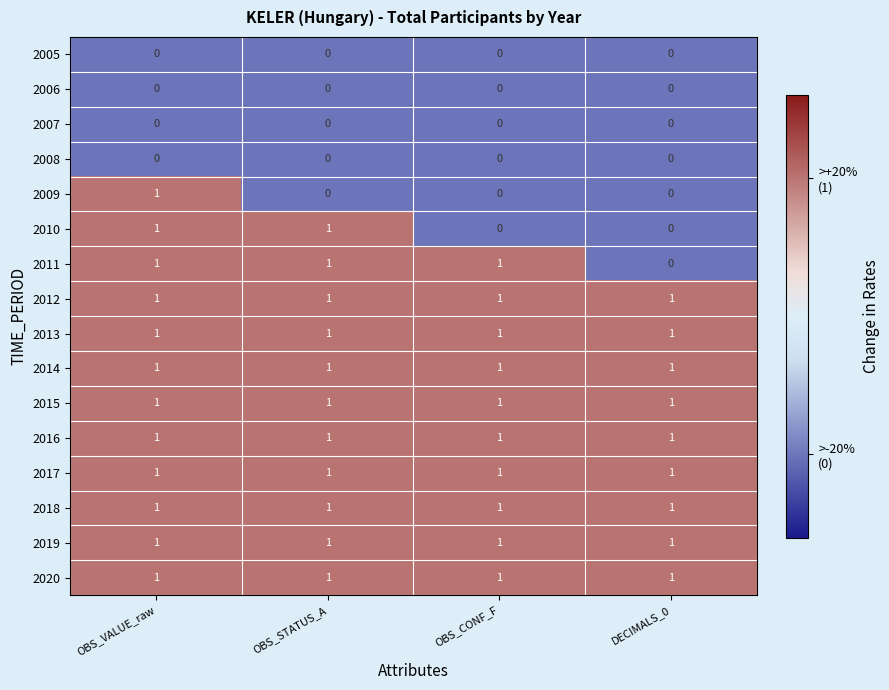

At how many categories does at least one series exceed 0?

4